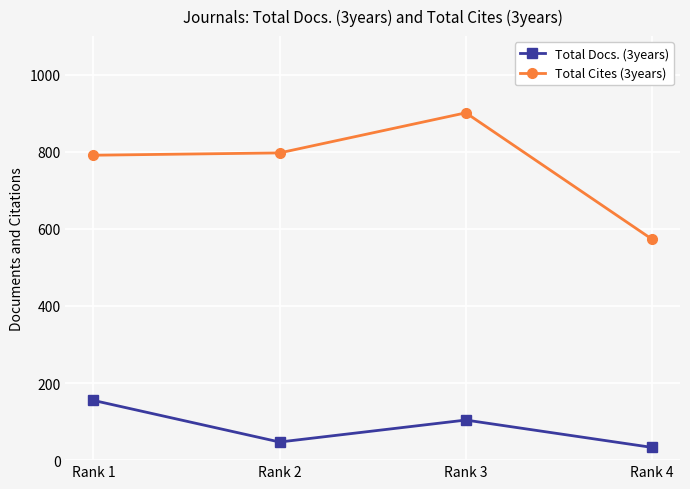

True or false: Total Docs. (3years) and Total Cites (3years) cross at least once.

False